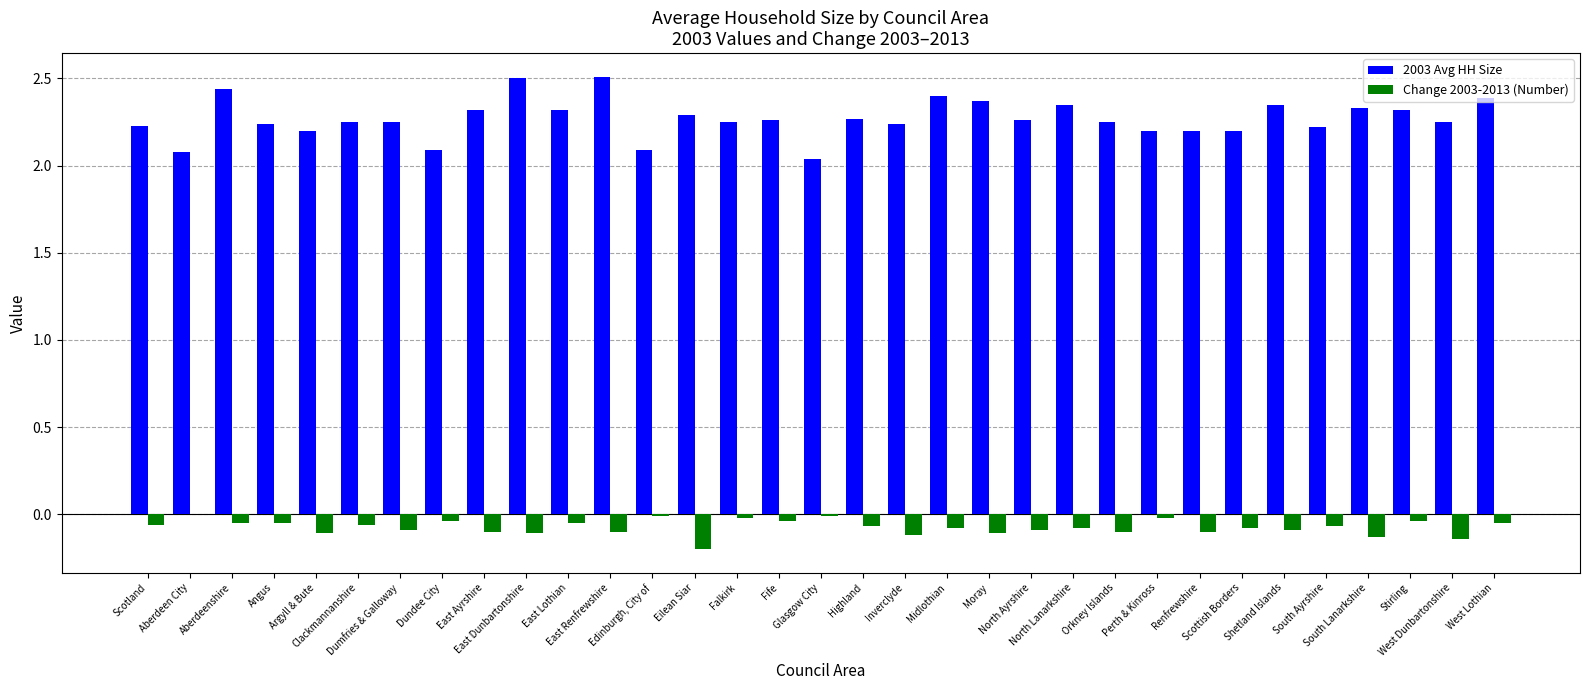

What is the maximum value shown in the chart?

2.5